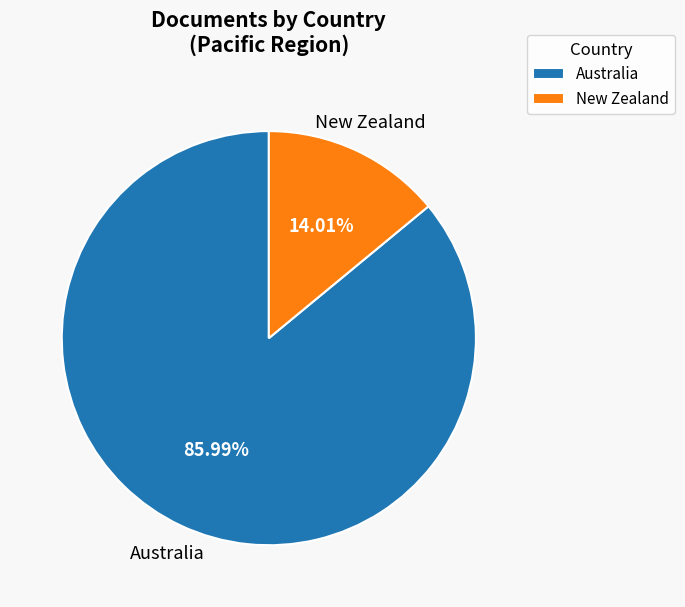

Between New Zealand and Australia, which is larger?

Australia